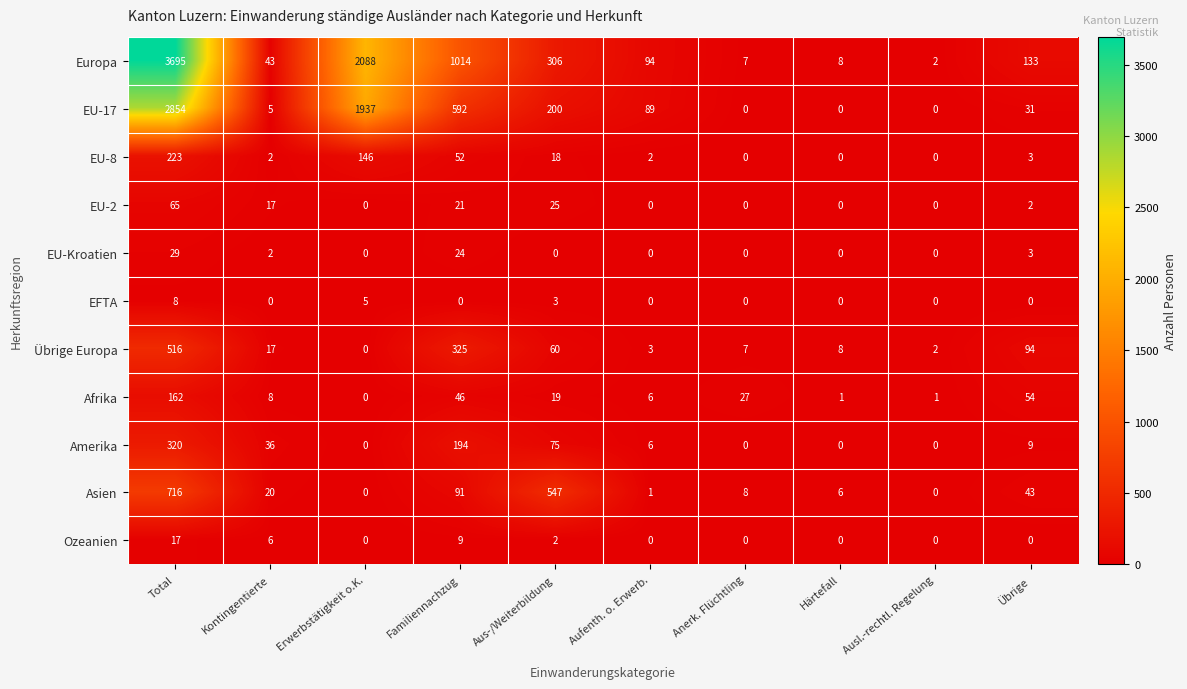

The EFTA series shows 5 at Erwerbstätigkeit o.K.. True or false?

True